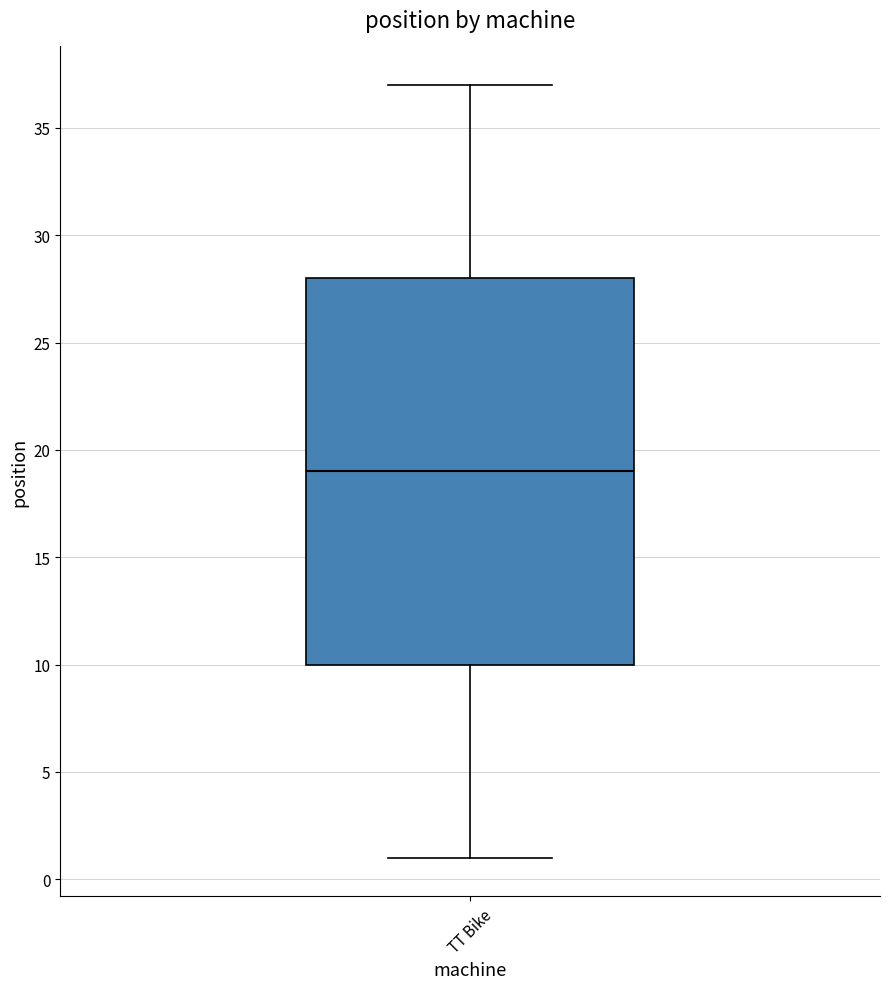

Transcribe this box plot: give where the median line is, the range the box spans, and where the two whiskers end, as read against the y-axis. The values are not printed on the chart, so give them approximately, as read against the axis.

median 19, box 10 to 28, whiskers 1 to 37